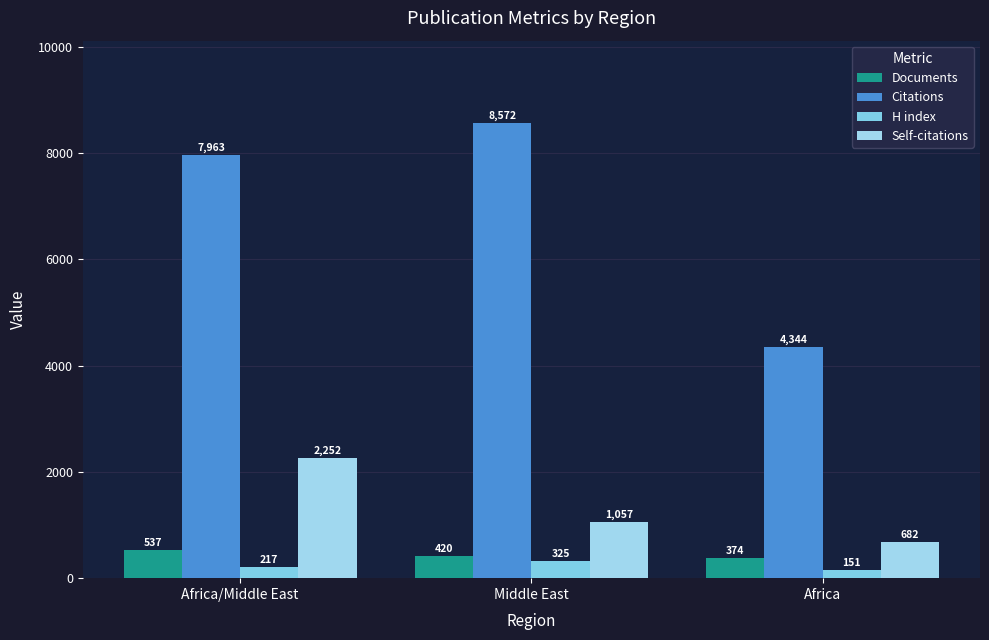

What is the label of the 2nd bar from the right?

Middle East